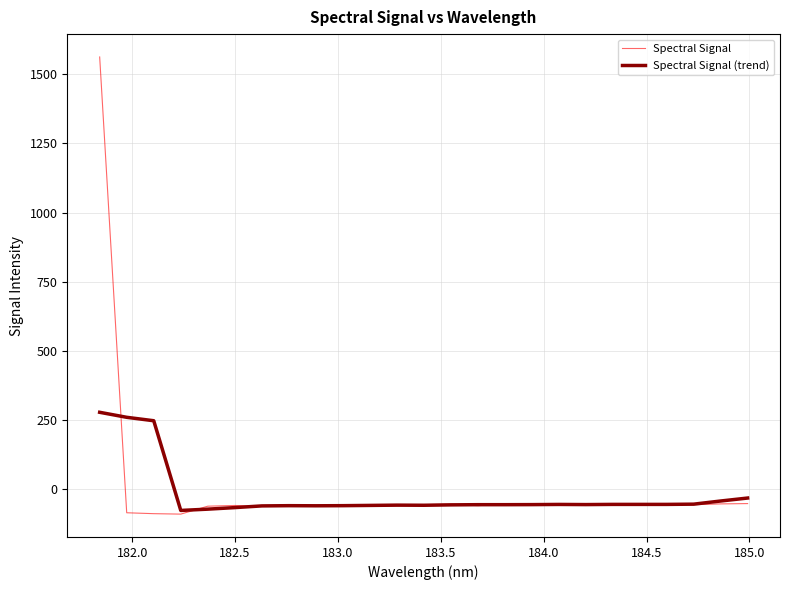

List the series in order of their peak value, highest first.

Spectral Signal, Spectral Signal (trend)